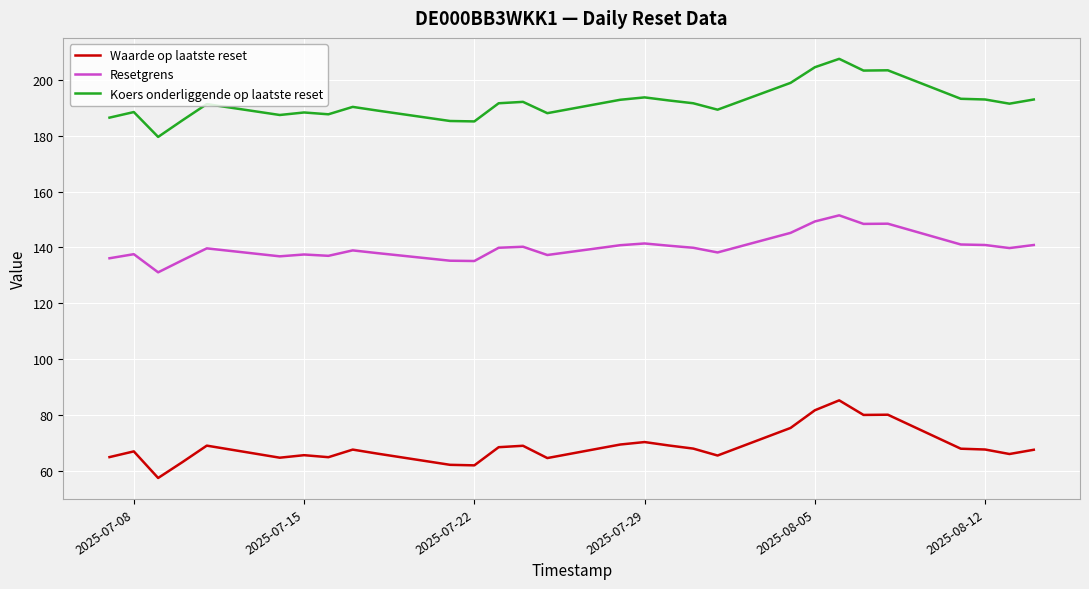

True or false: Waarde op laatste reset and Resetgrens intersect in this chart.

False